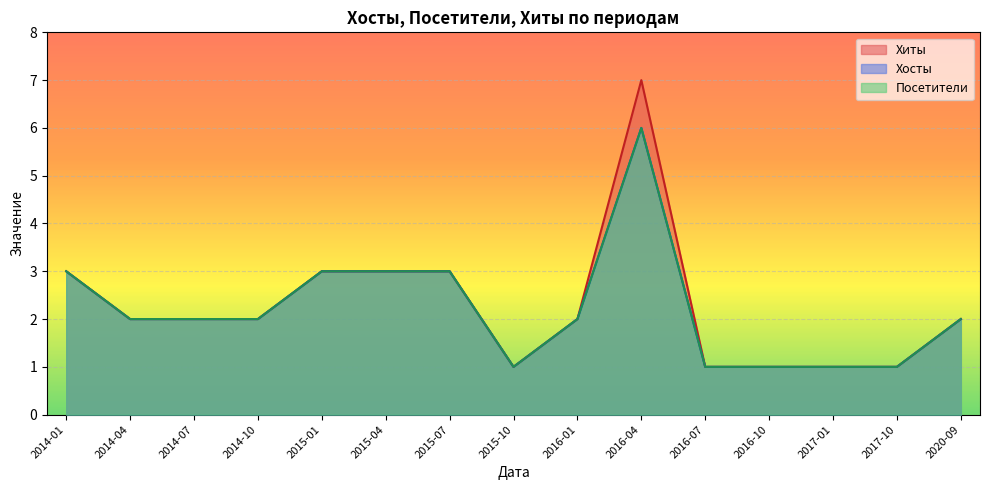

What is the difference between the Посетители values at 2016-07 and 2016-04?

5